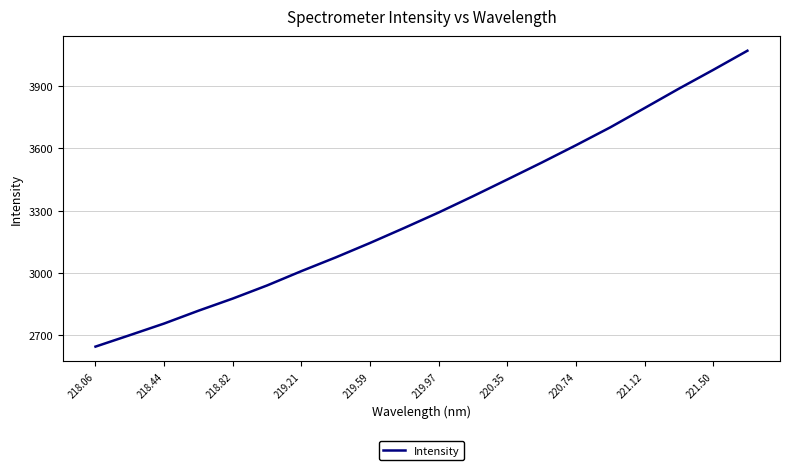

What is the smallest value displayed?

2646.5